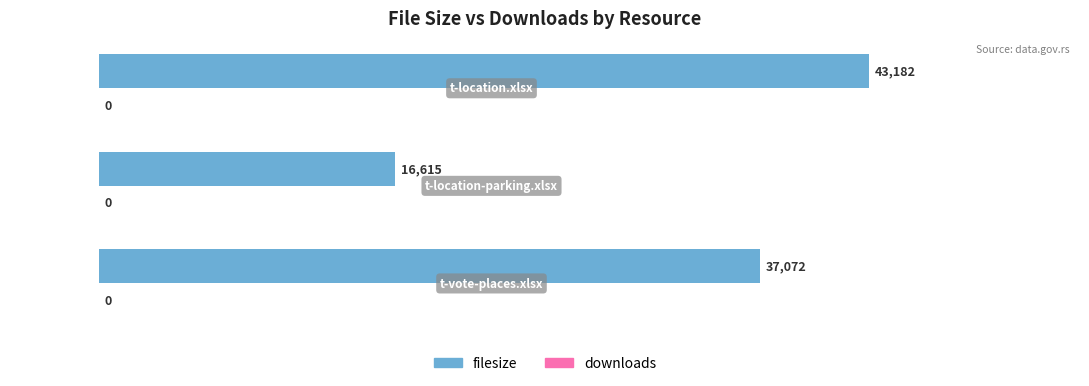

What is the minimum value shown in the chart?

16615